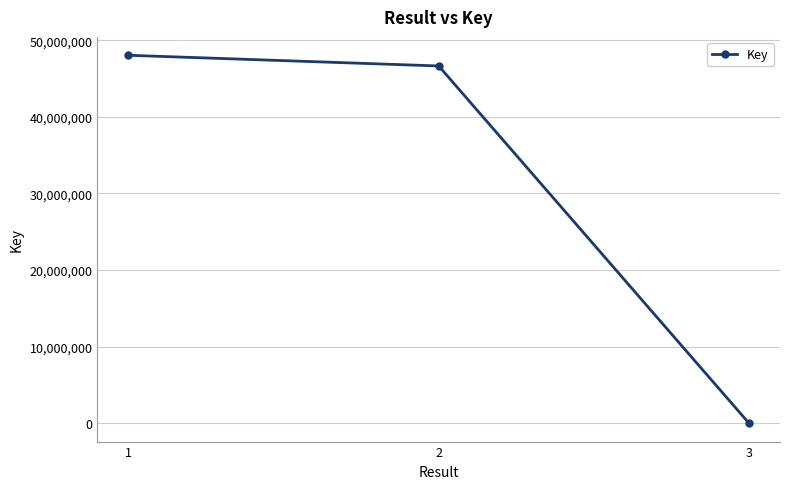

Which has a higher value, 2 or 1?

1